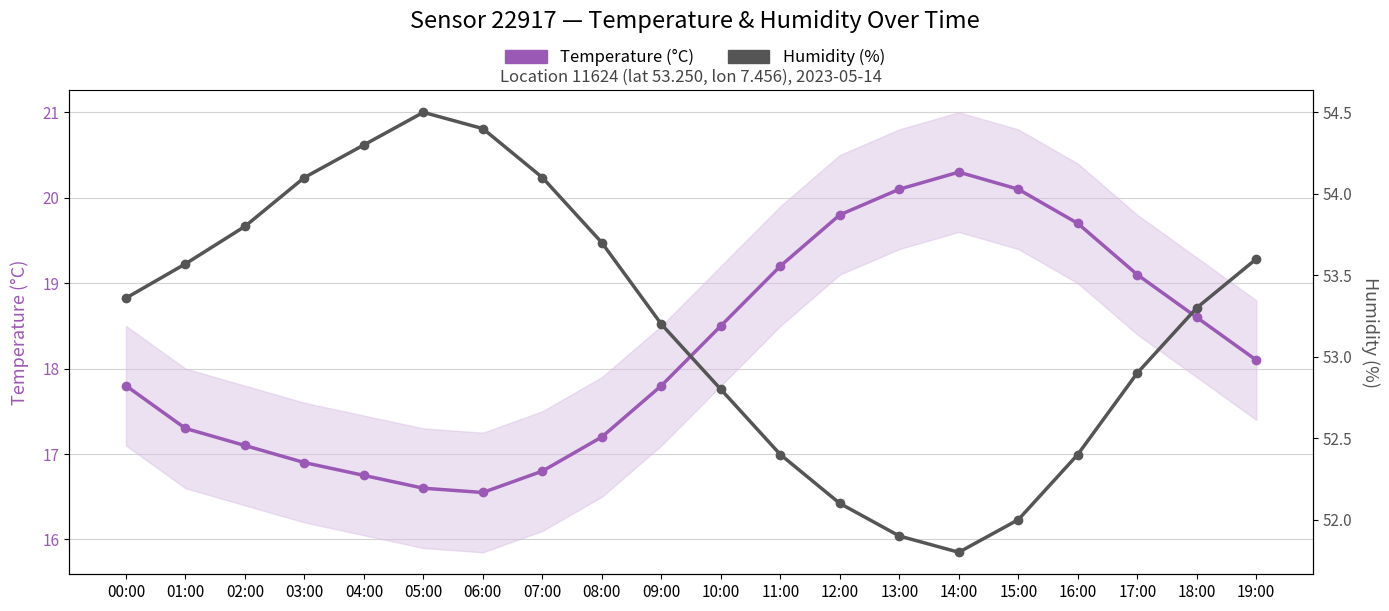

Which series has the widest spread of values?

Temperature (°C)